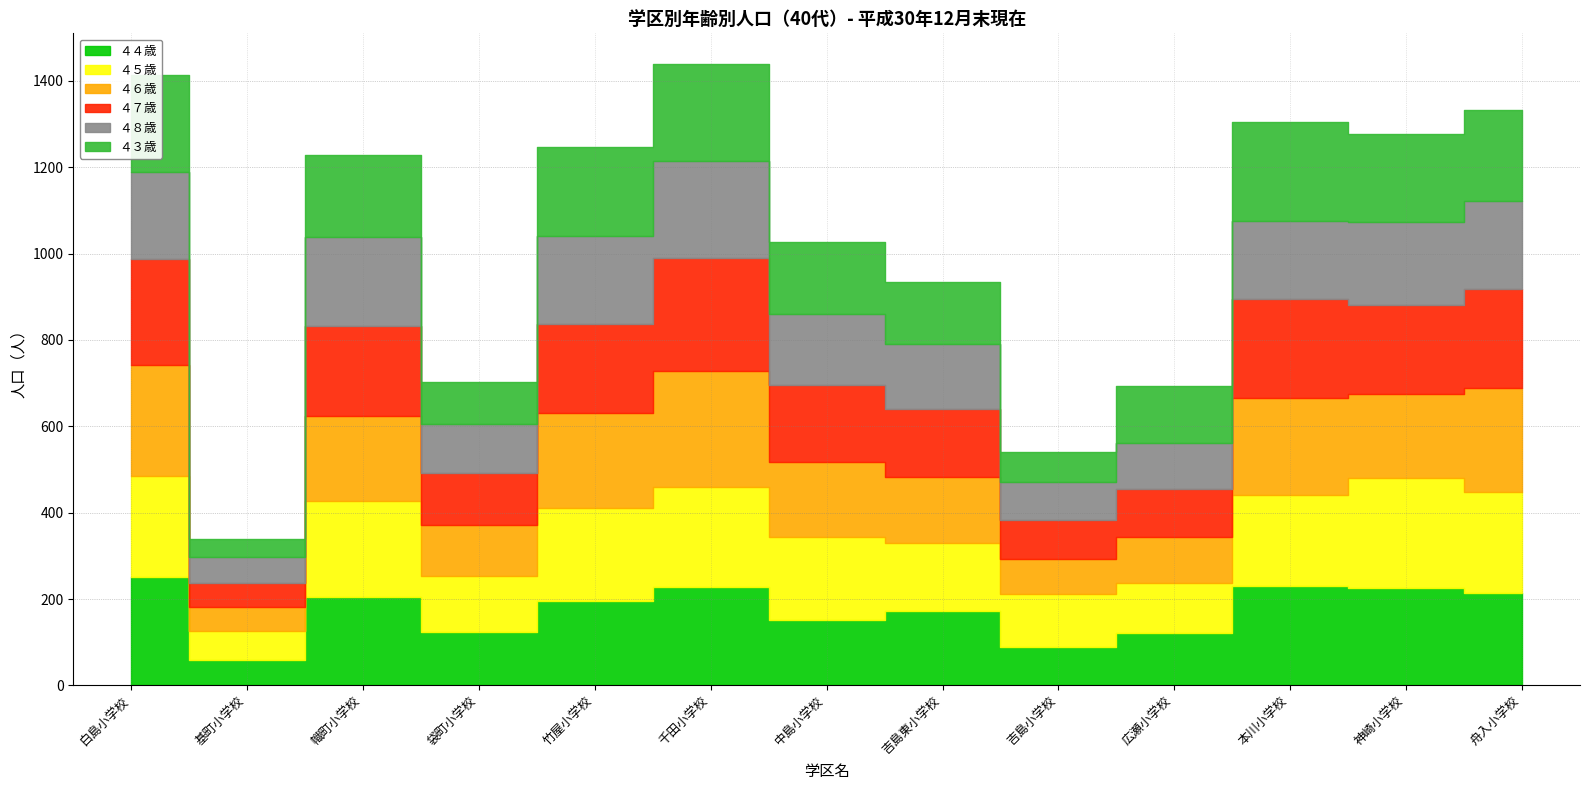

Count the number of data series in this chart.

6